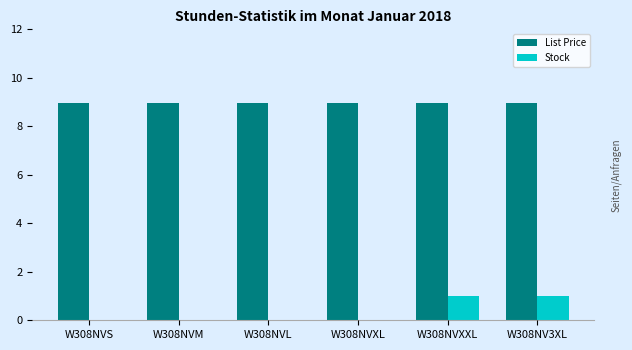

Is the value of List Price at W308NV3XL greater than the value of Stock at W308NV3XL?

Yes